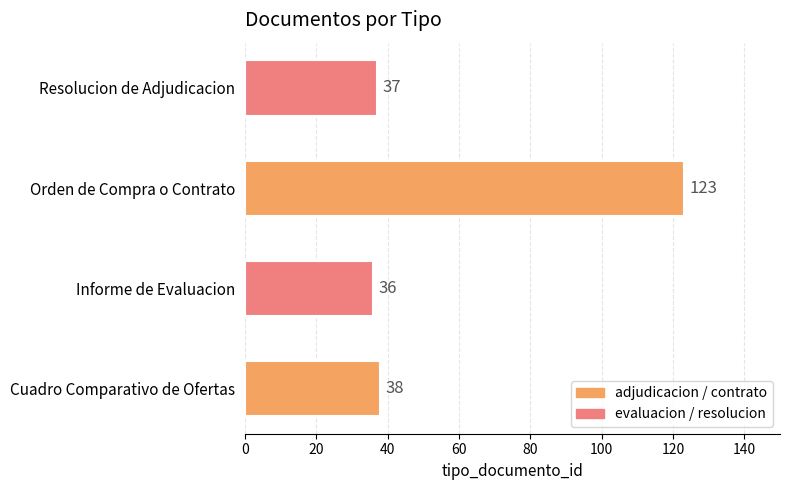

How many values are below 38?

2